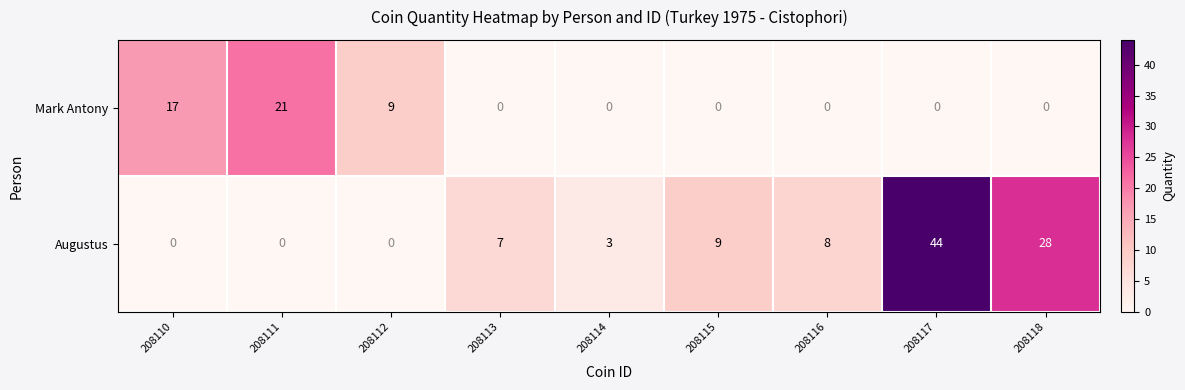

What is the total value across all series at 208115?

9